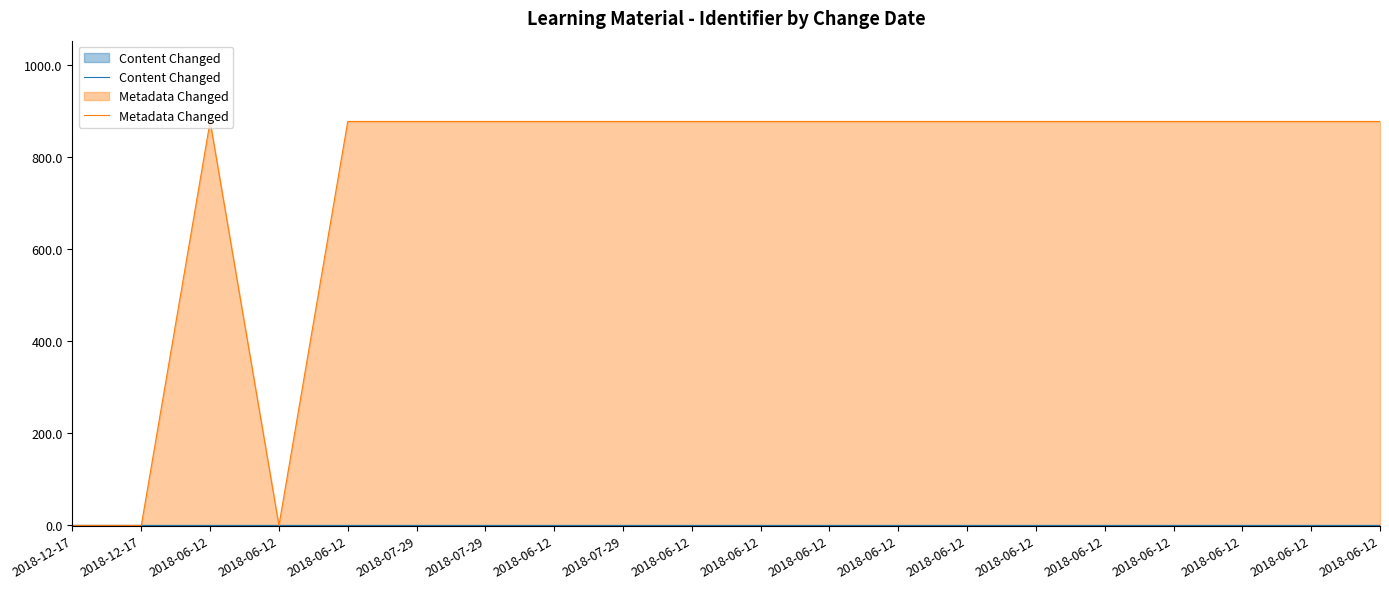

Rank the series by their maximum value, from lowest to highest.

Content Changed, Metadata Changed